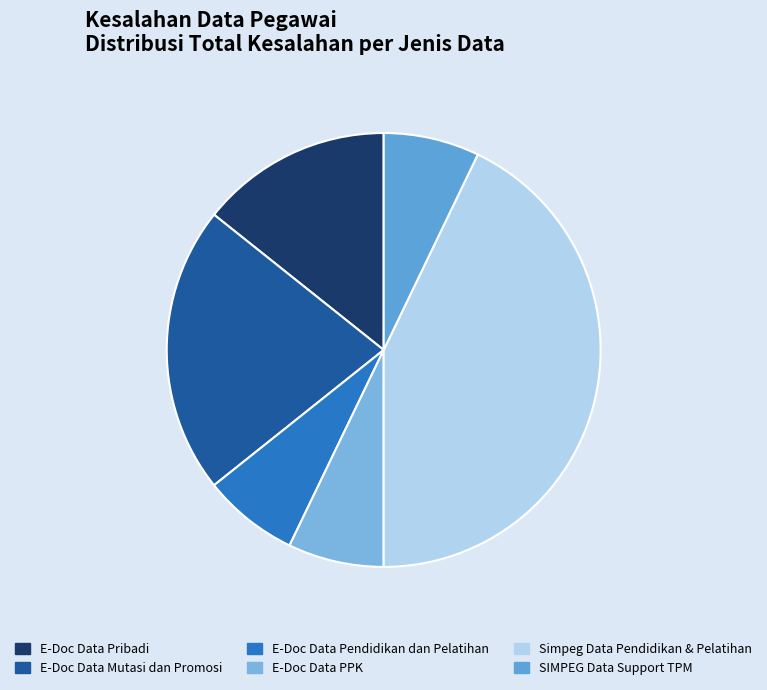

How many segments does this pie chart have?

6